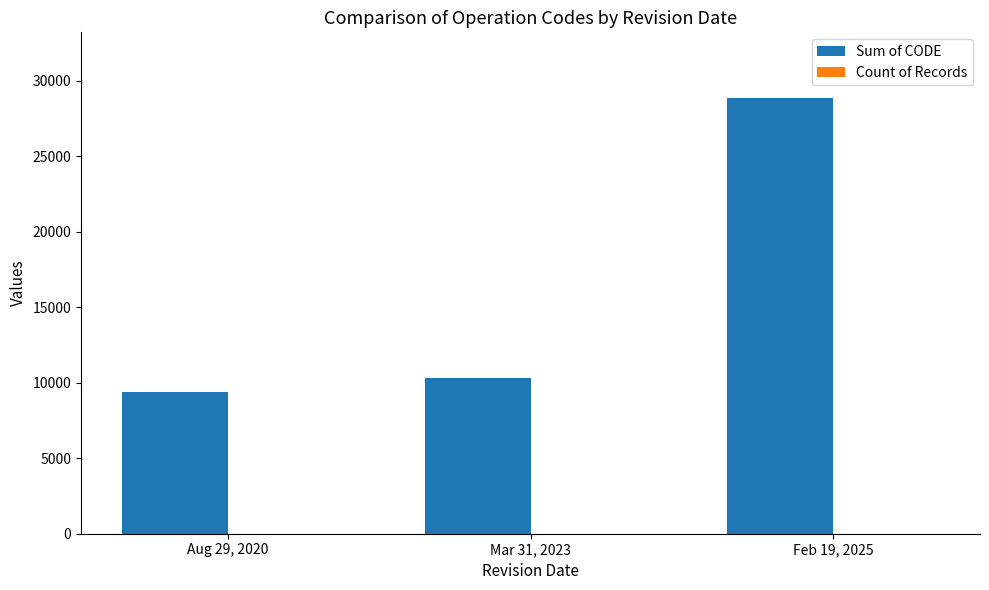

At which category does the chart reach its peak across all series?

Feb 19, 2025